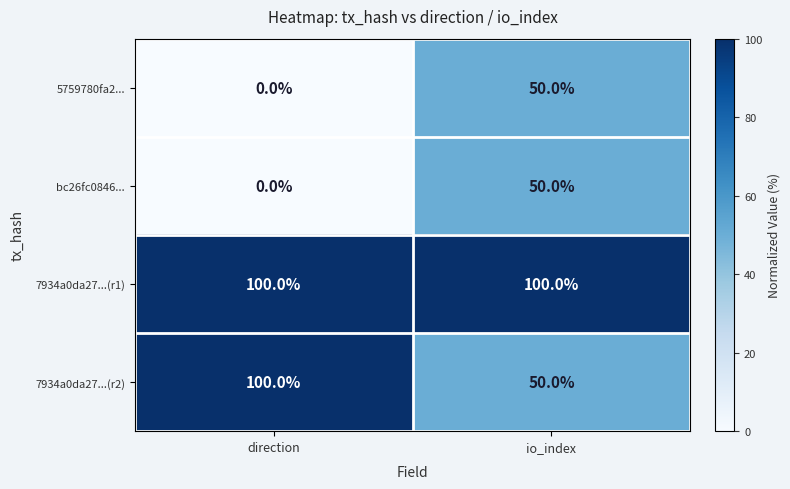

How many data points does each series have?

2